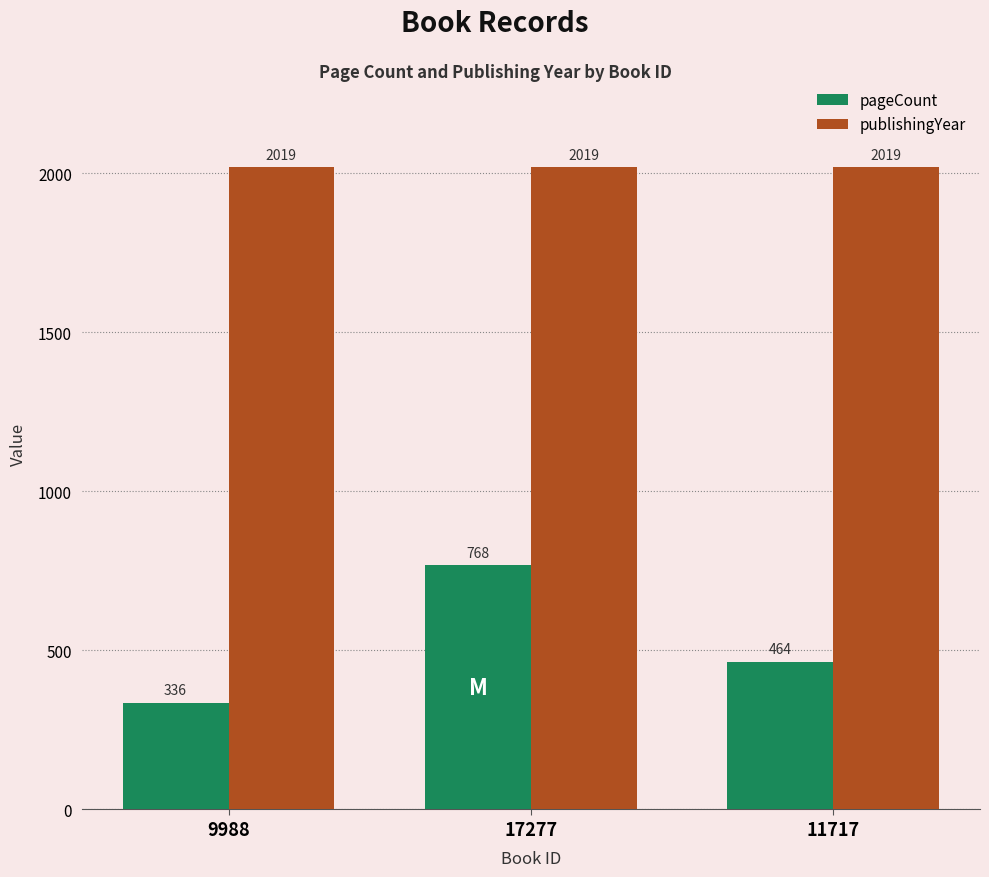

Reading left to right, list all the values displayed in this chart.

pageCount: 9988=336	17277=768	11717=464
publishingYear: 9988=2019	17277=2019	11717=2019